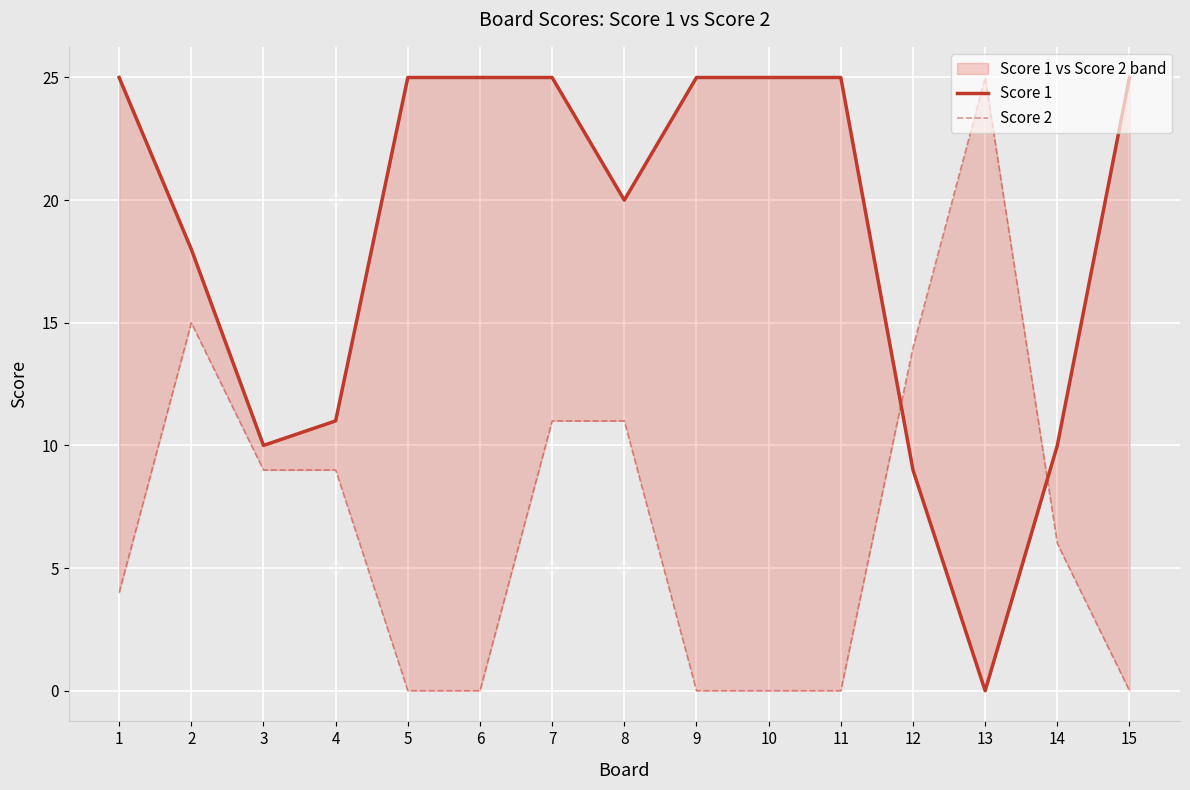

Rank the categories by Score 1 value from highest to lowest.

1, 5, 6, 7, 9, 10, 11, 15, 8, 2, 4, 3, 14, 12, 13